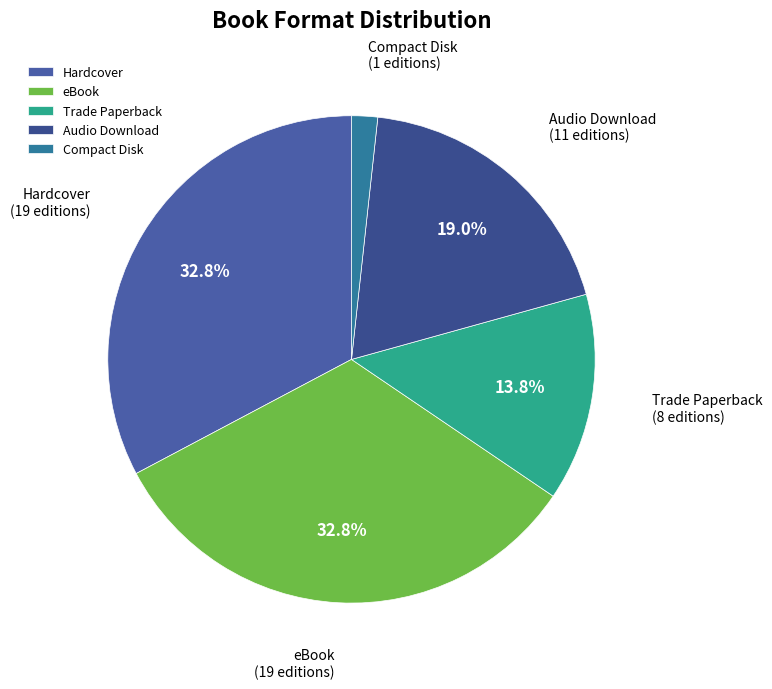

Between Audio Download and Trade Paperback, which is larger?

Audio Download